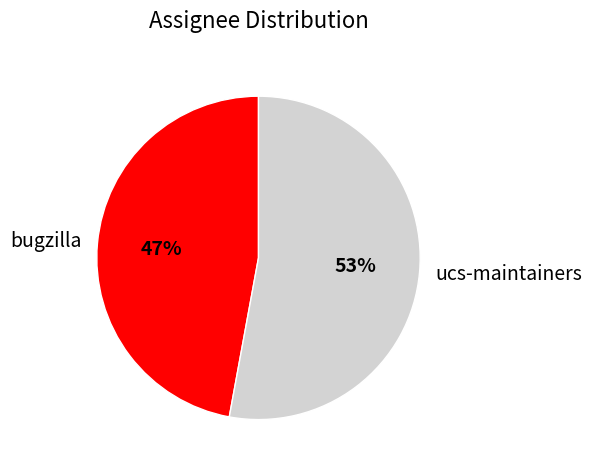

What is the majority slice?

ucs-maintainers